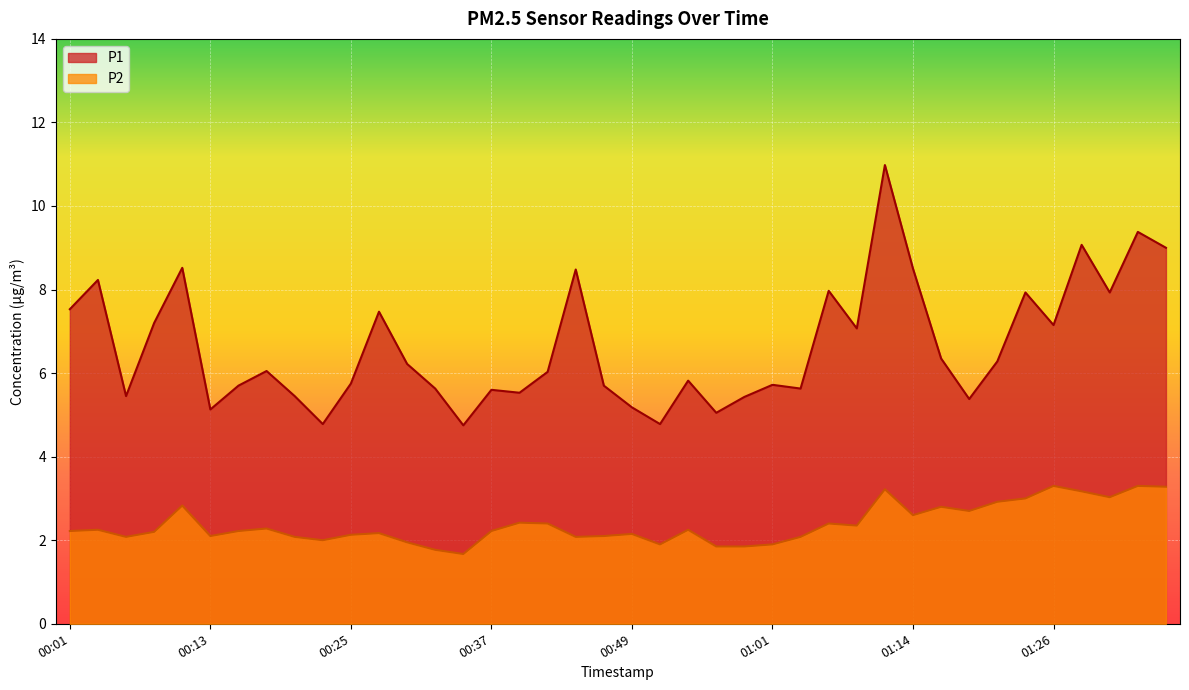

List the series in order of their peak value, highest first.

P1, P2